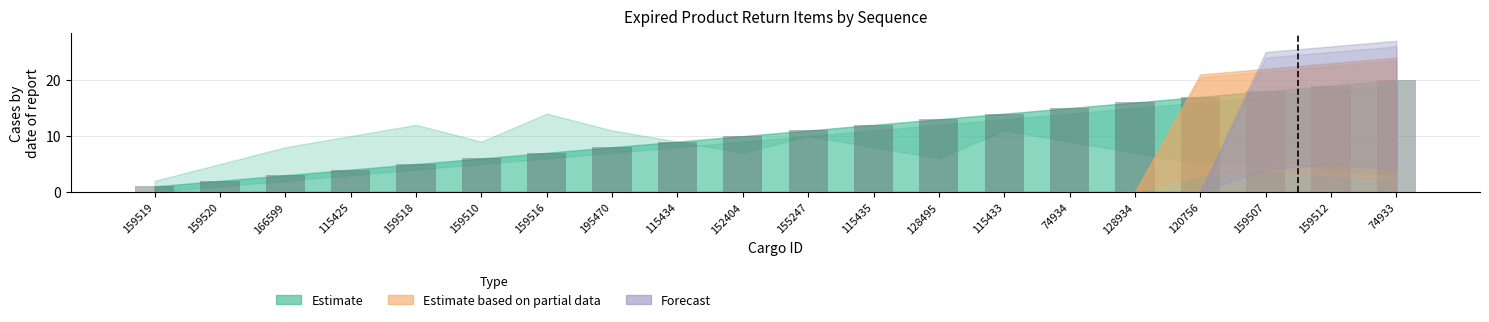

Is it true that the value at 120756 is 4?

False